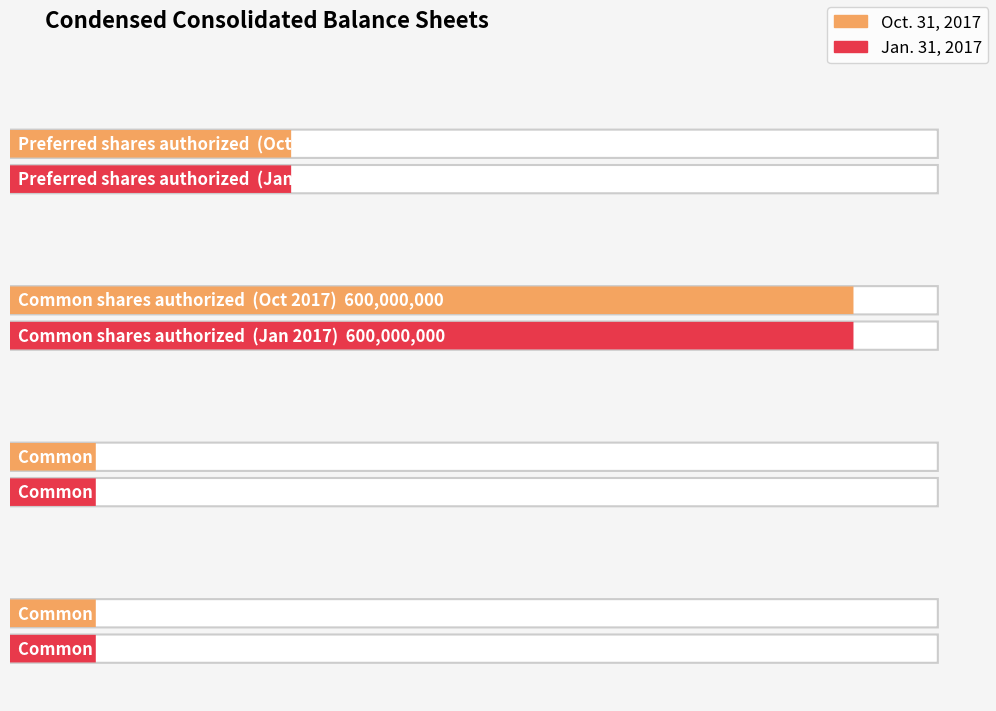

What are all the series names shown in the legend?

Oct. 31, 2017, Jan. 31, 2017